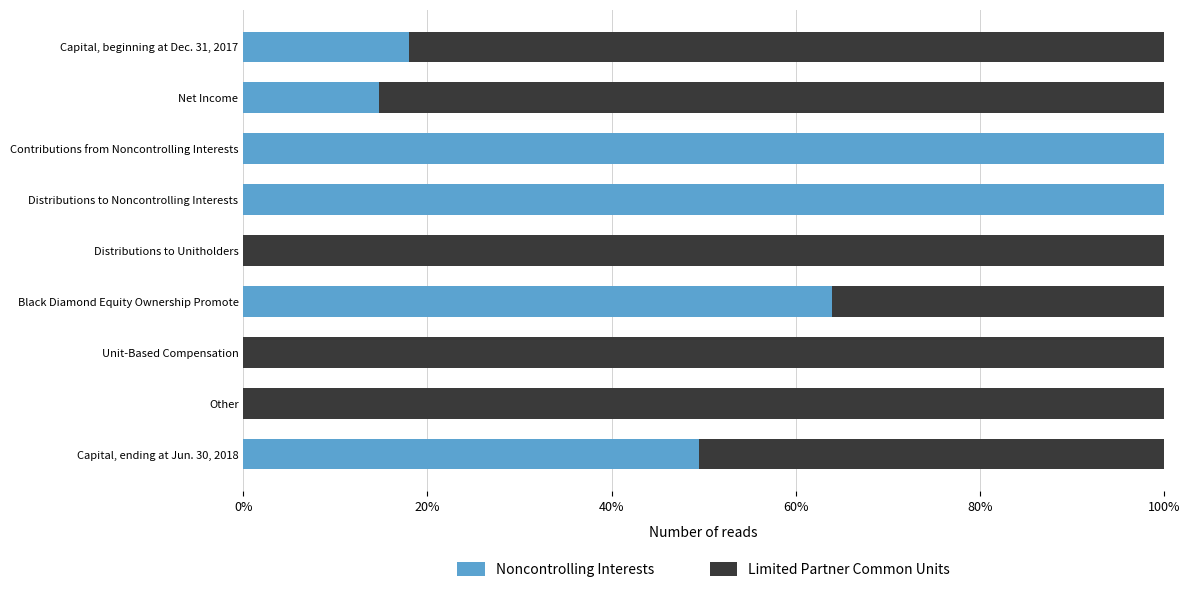

What is the highest value of the Noncontrolling Interests series?

100.0